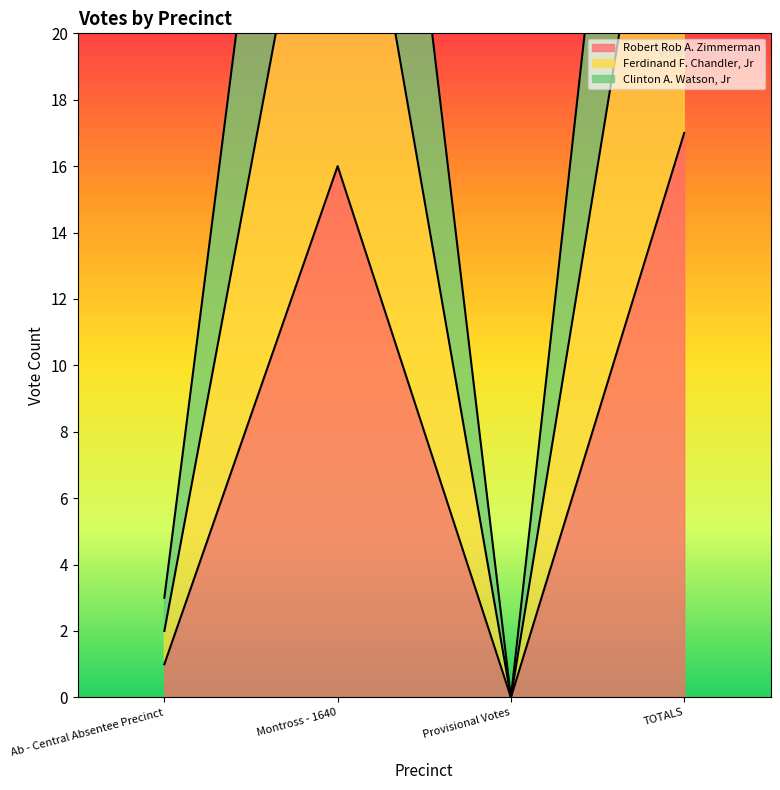

How many values in Clinton A. Watson, Jr are above zero?

3